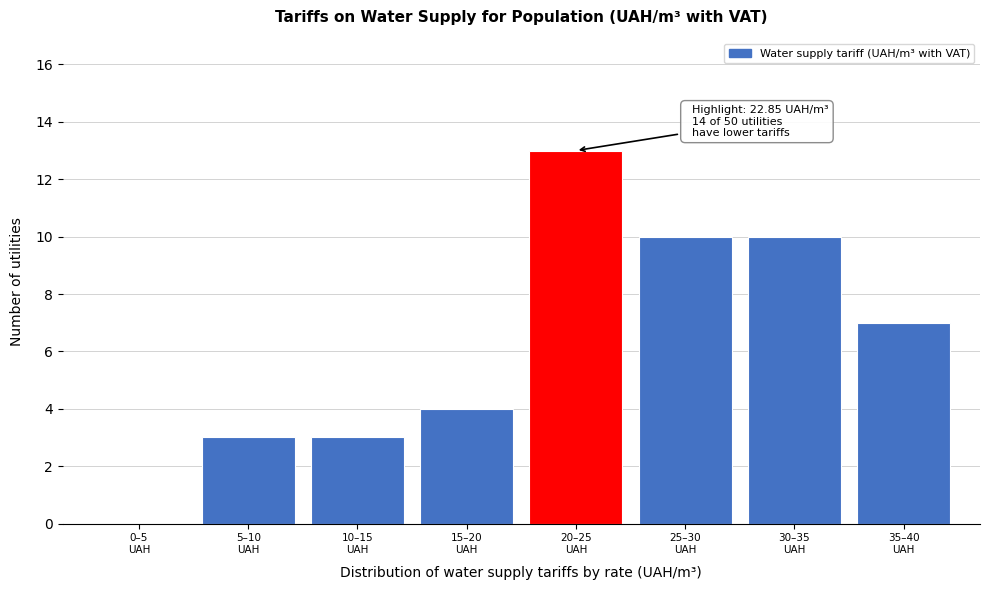

What is the sum of all values?

50